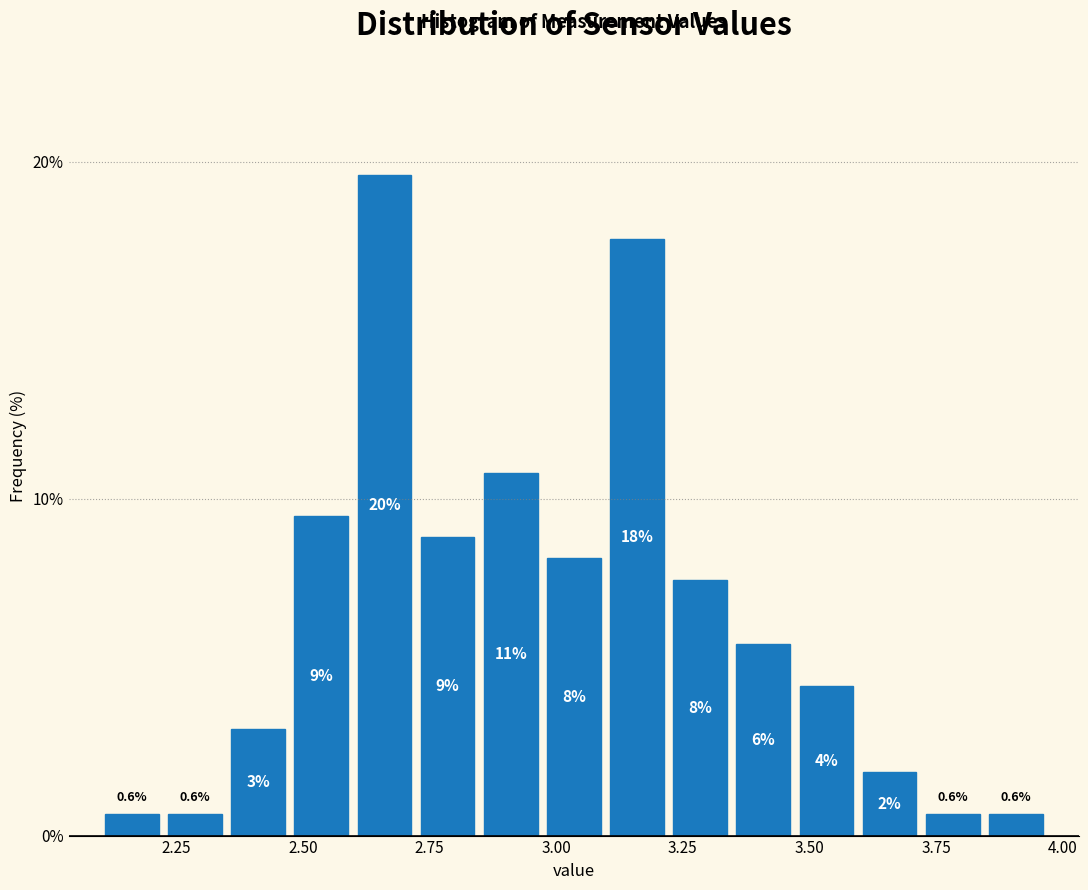

Around what value on the x-axis is the tallest bar? Give the approximate position of its centre, as read against the axis.

2.65